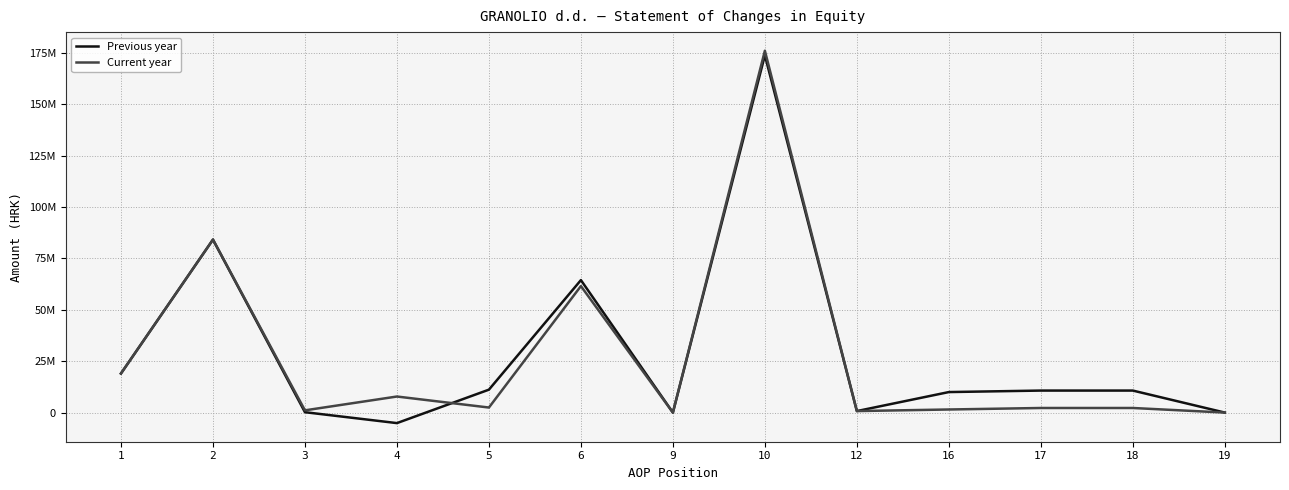

What are all the series names shown in the legend?

Previous year, Current year